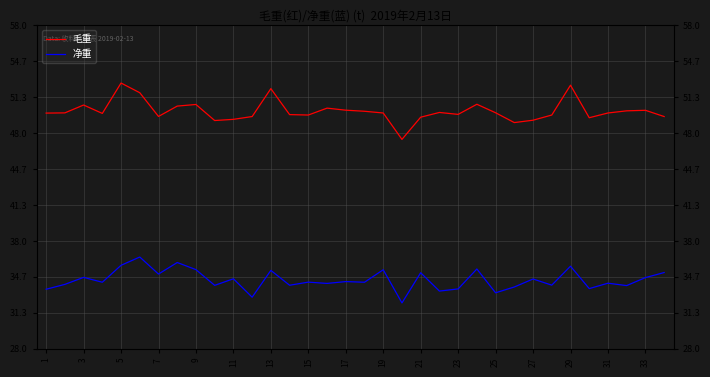

True or false: 净重 and 毛重 cross at least once.

False